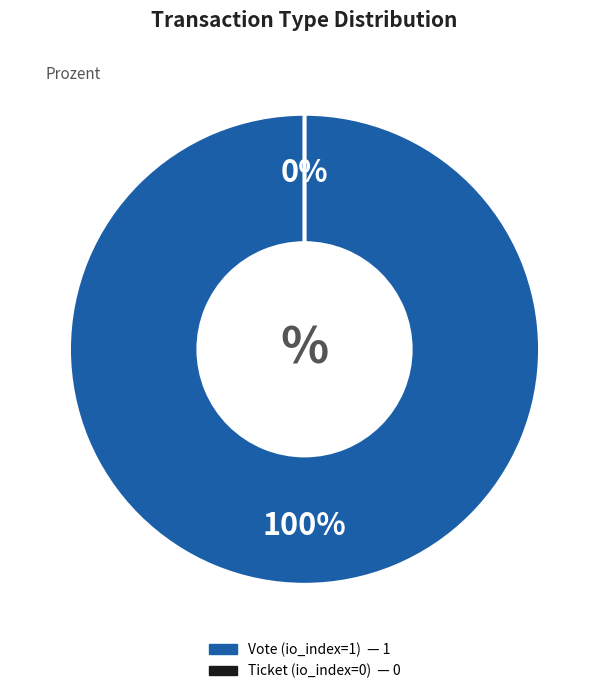

How many slices are in this pie chart?

2